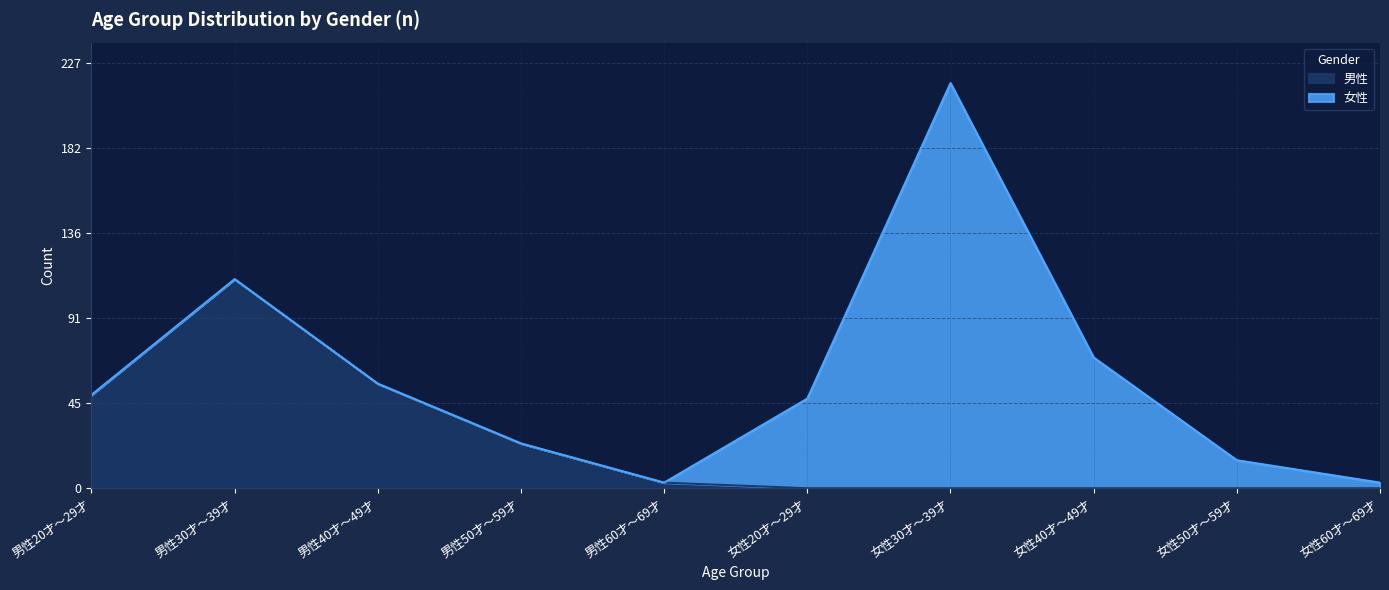

Does the chart display data point markers on the line(s)?

No